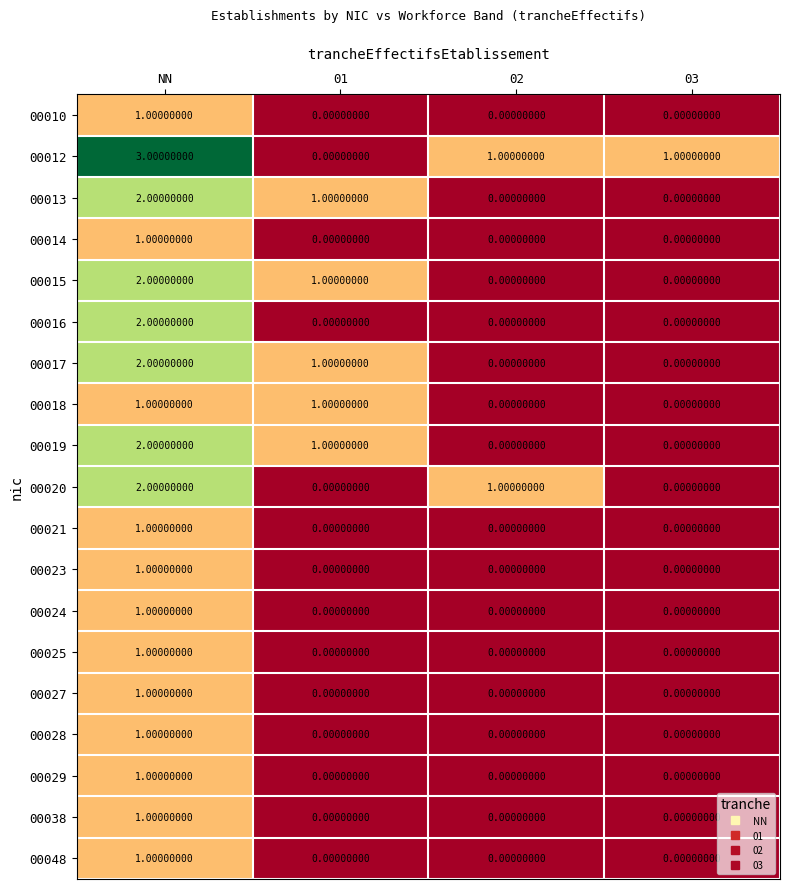

How many data points in 00028 are above 0?

1